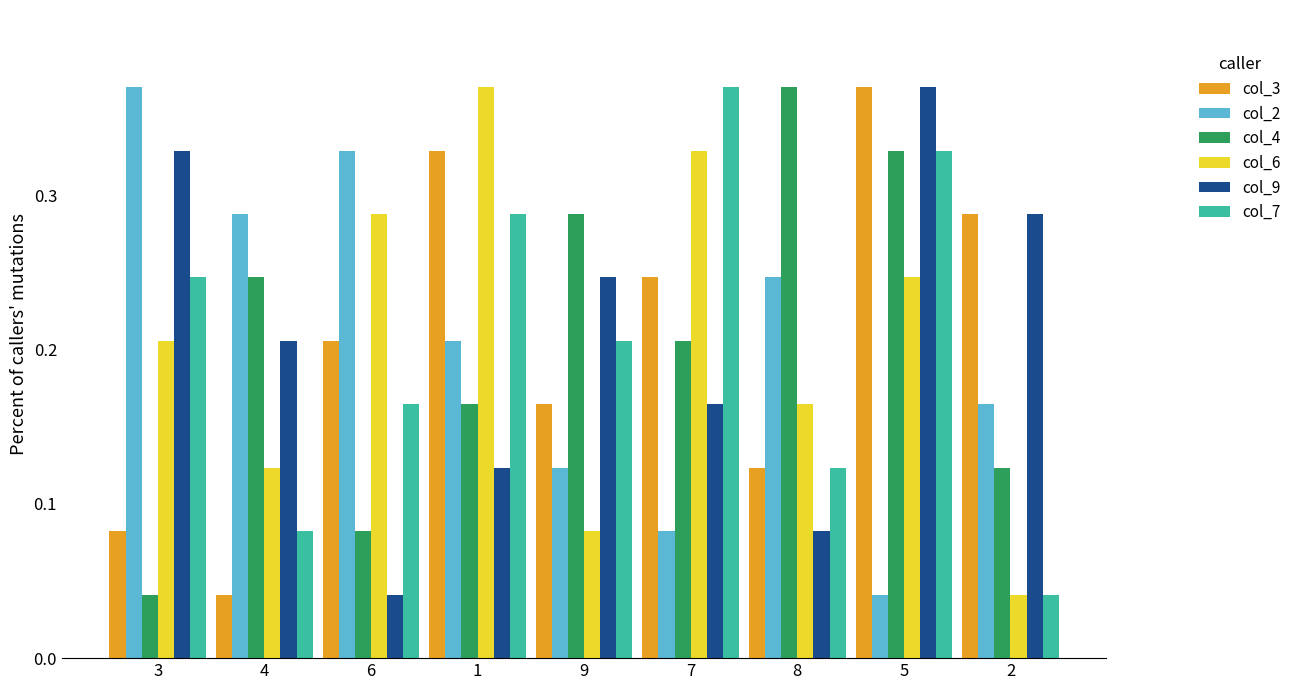

Where is col_2 nearest to the value 0?

5